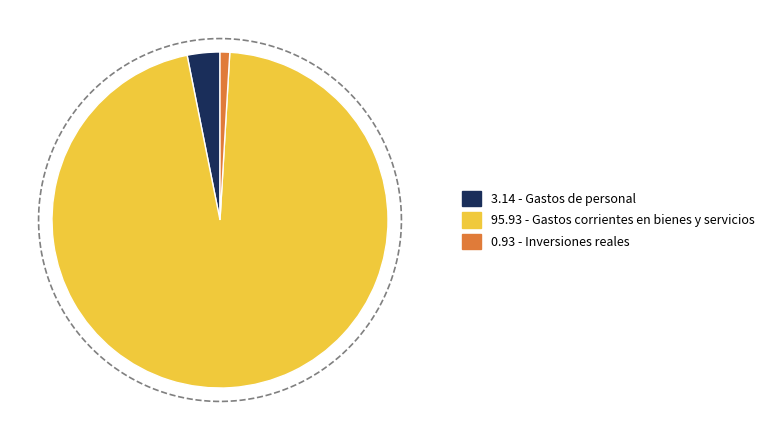

How much of the chart is everything except Gastos de personal?

96.9%